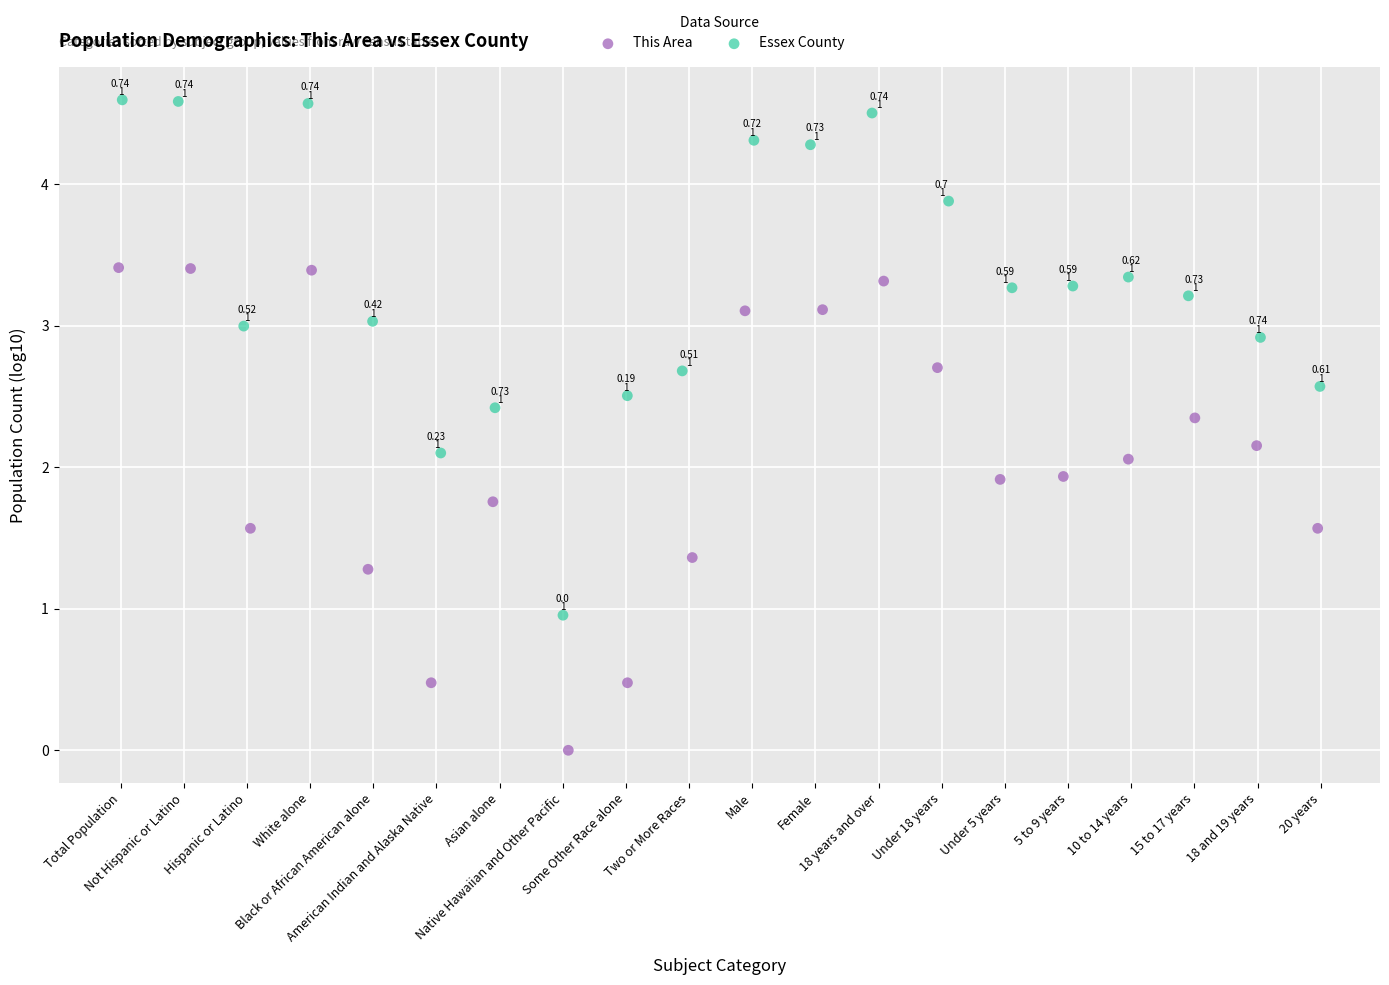

Which series reaches the minimum Y coordinate?

This Area